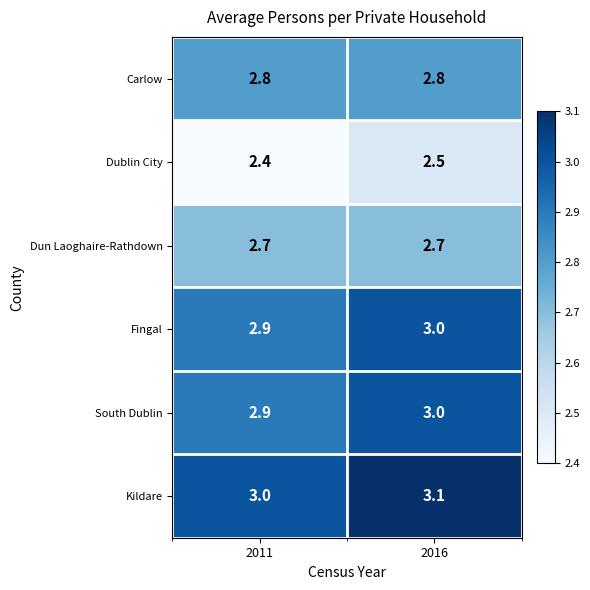

Reading left to right, what are all the values shown in this chart?

Carlow: 2.8	2.8
Dublin City: 2.4	2.5
Dun Laoghaire-Rathdown: 2.7	2.7
Fingal: 2.9	3.0
South Dublin: 2.9	3.0
Kildare: 3.0	3.1